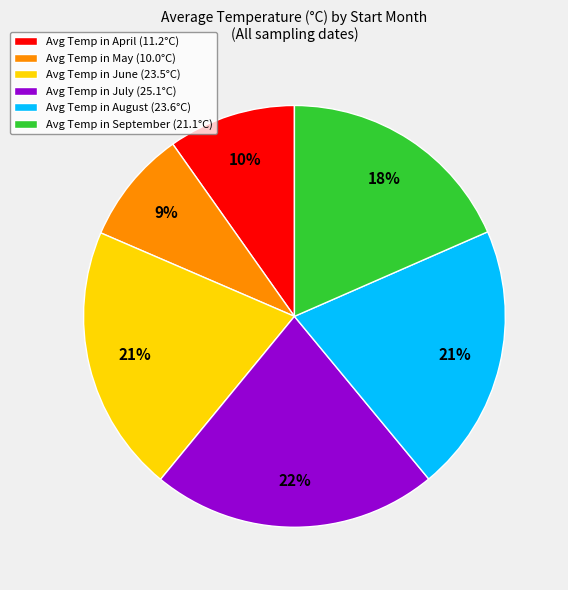

Combined, do Avg Temp in May (10.0°C) and Avg Temp in September (21.1°C) account for over 50%?

No